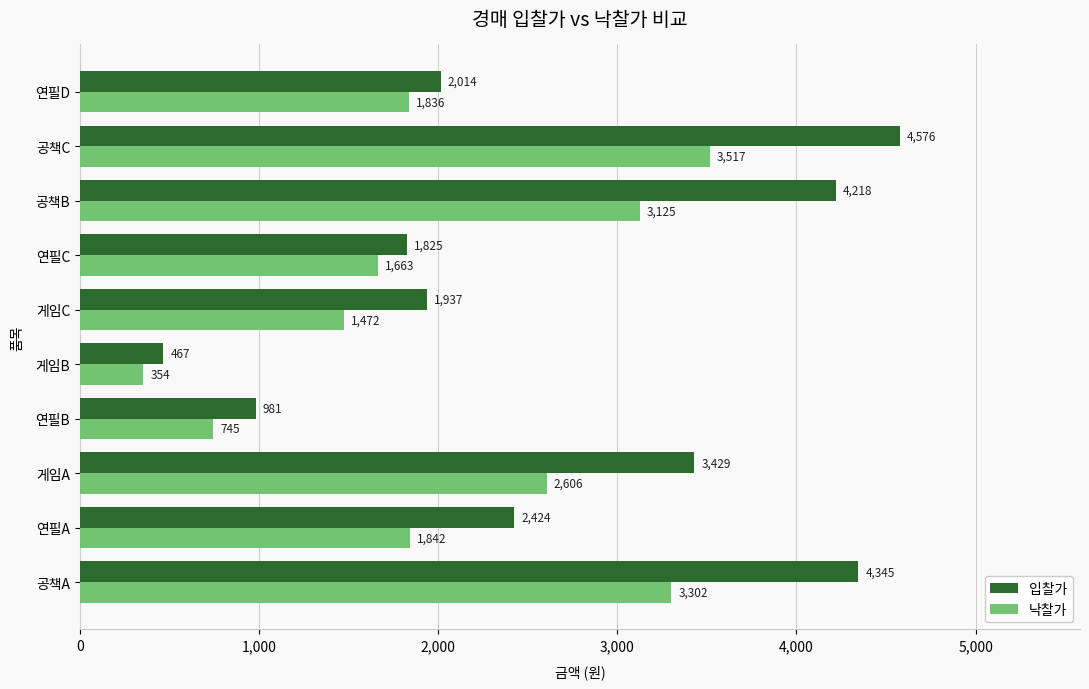

How many data points in 낙찰가 are less than 1842?

5